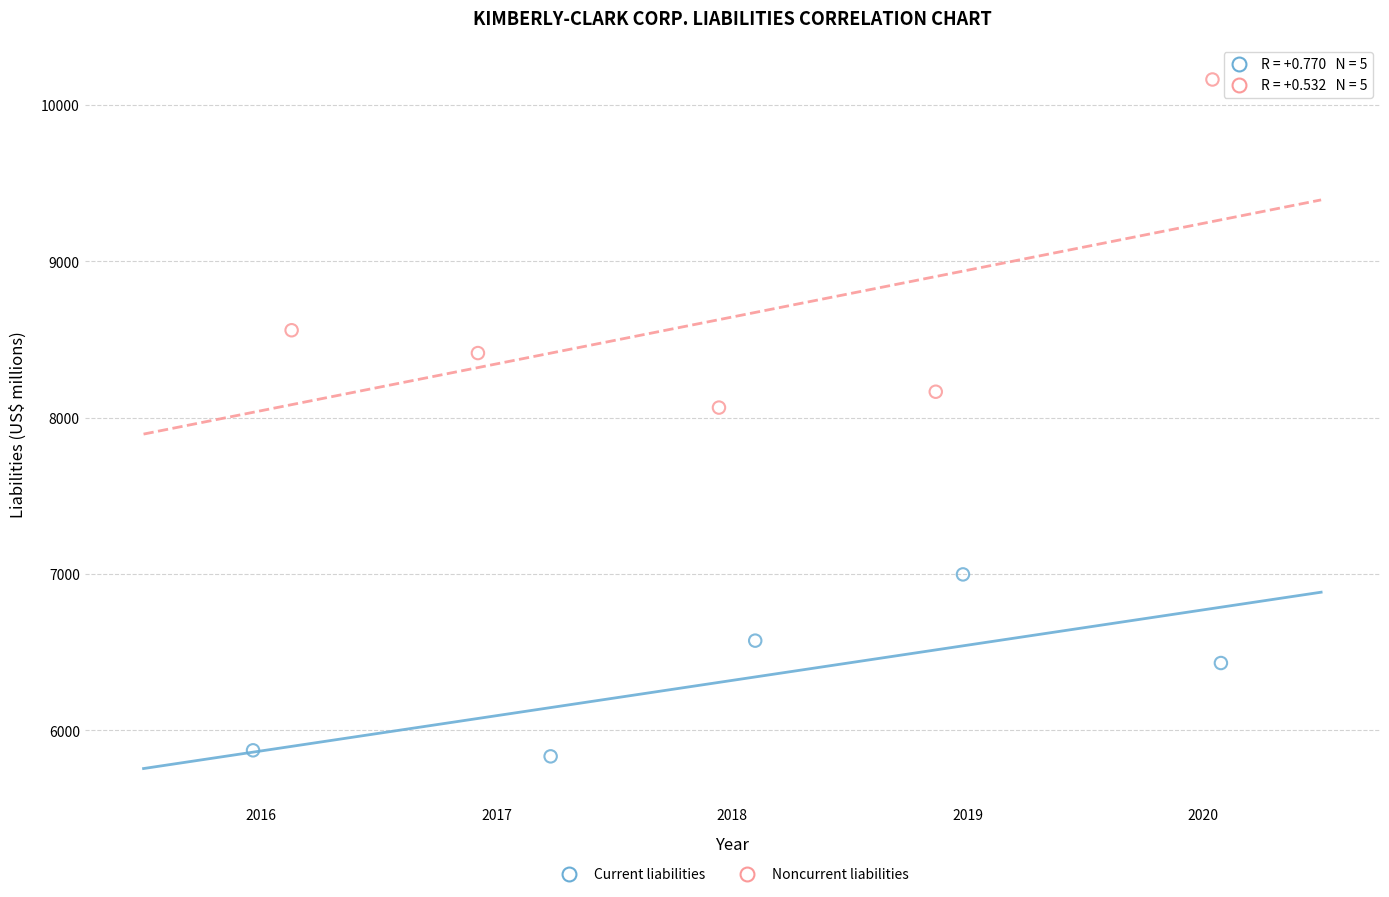

Which series reaches the maximum Y coordinate?

Noncurrent liabilities